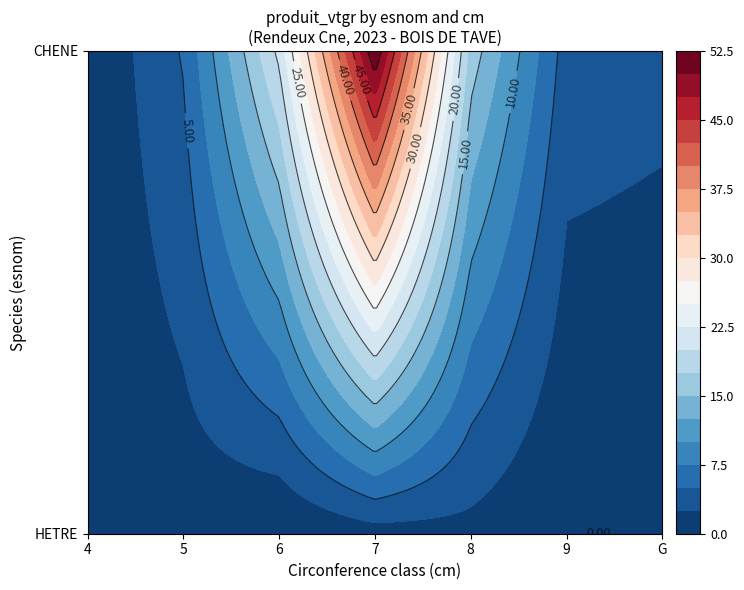

What is the maximum value for CHENE?

52.4